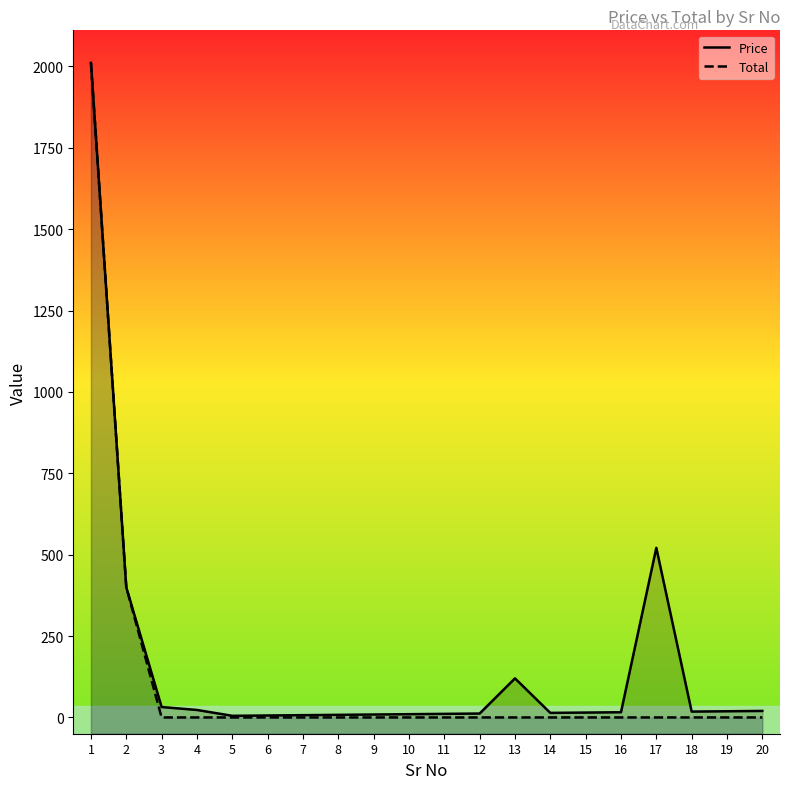

What is the total value across all series at 9?

9.0